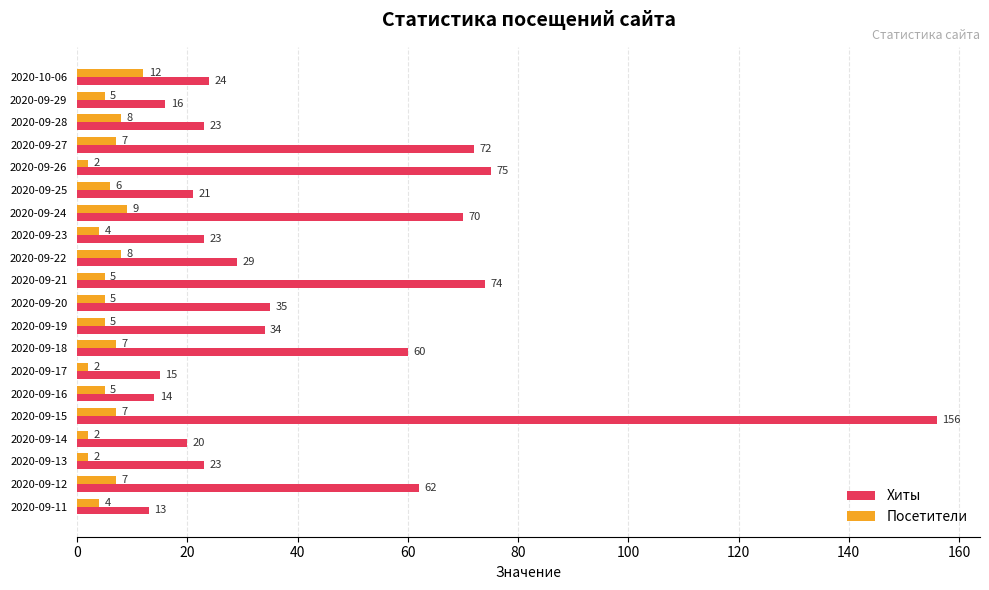

The Хиты series shows 26 at 2020-09-17. True or false?

False